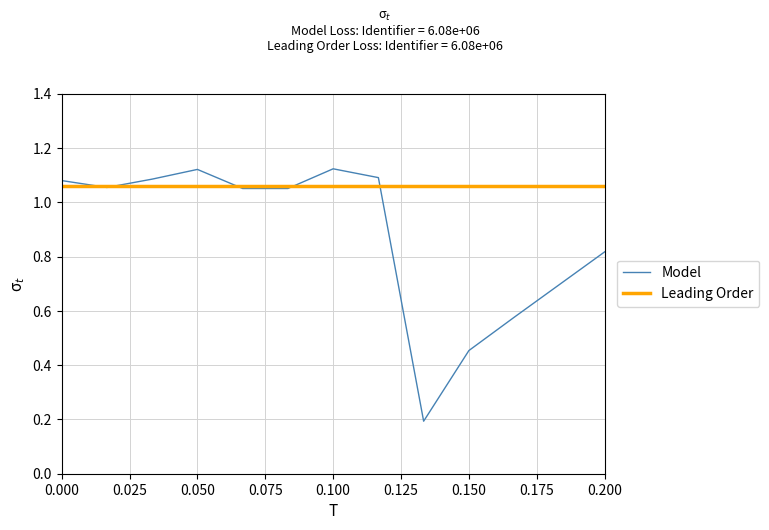

Rank the series by their average value, from highest to lowest.

Leading Order, Model